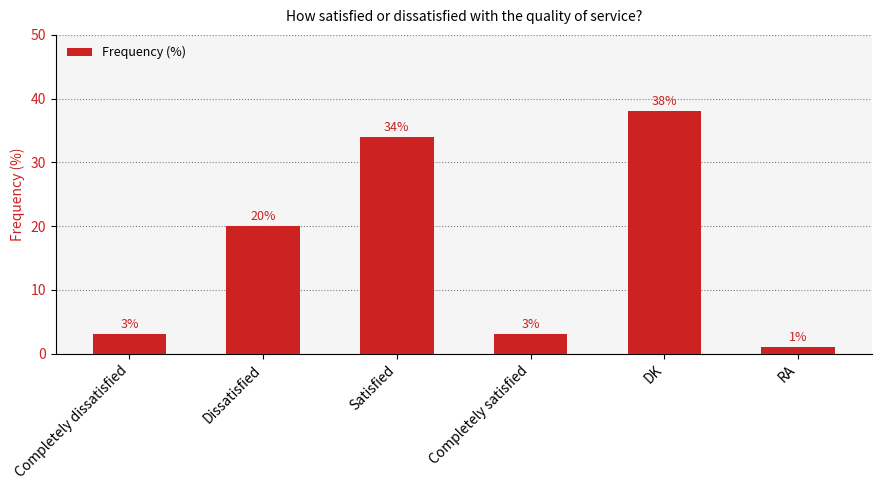

Read the value at Completely dissatisfied.

3